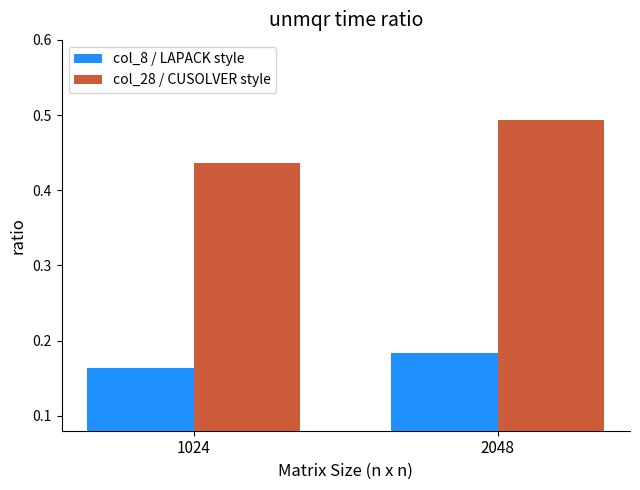

Count the number of categories in the chart.

2